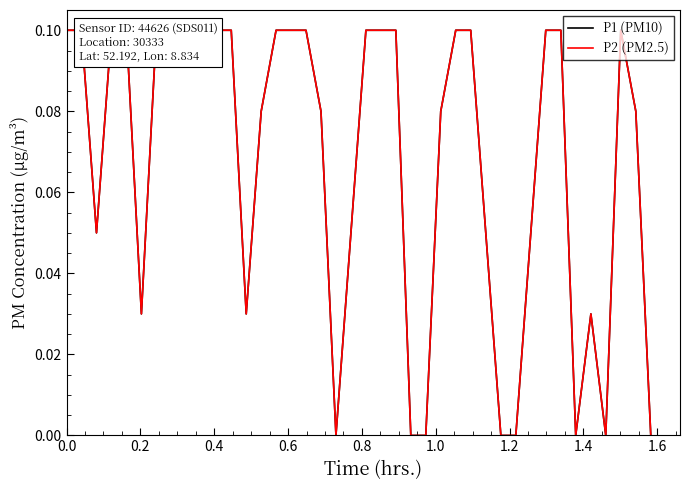

How many interior local valleys does the P2 (PM2.5) series have?

6